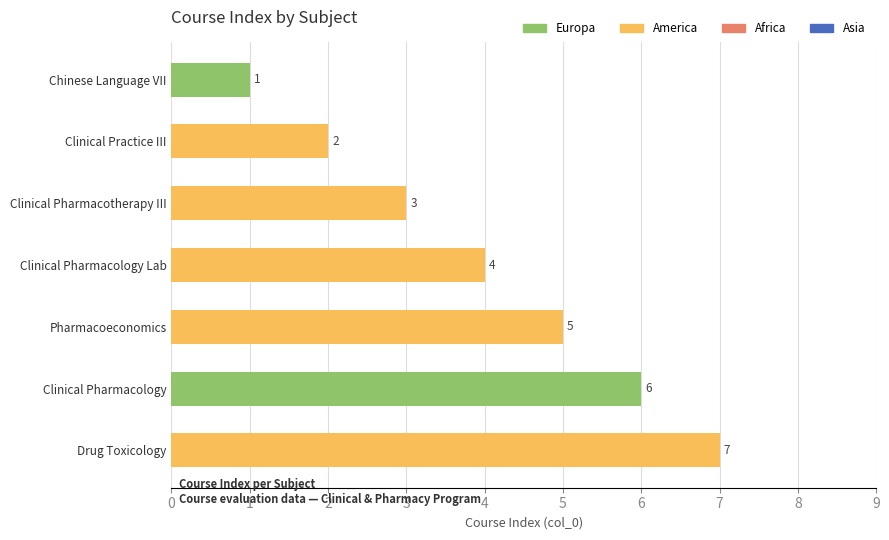

At which category does the chart reach its peak across all series?

Drug Toxicology